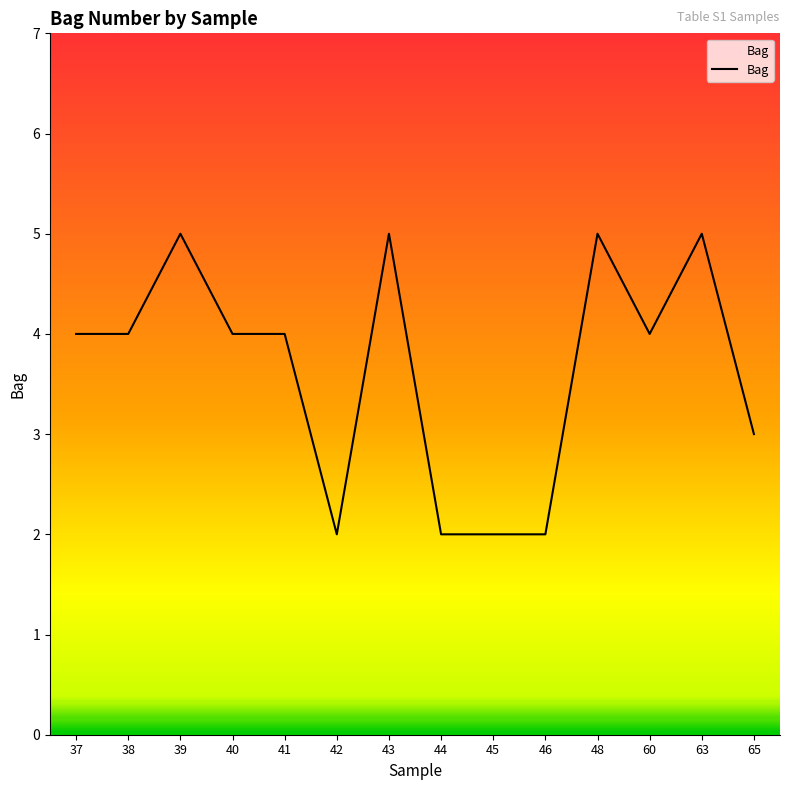

What is the difference between the maximum and minimum values?

3